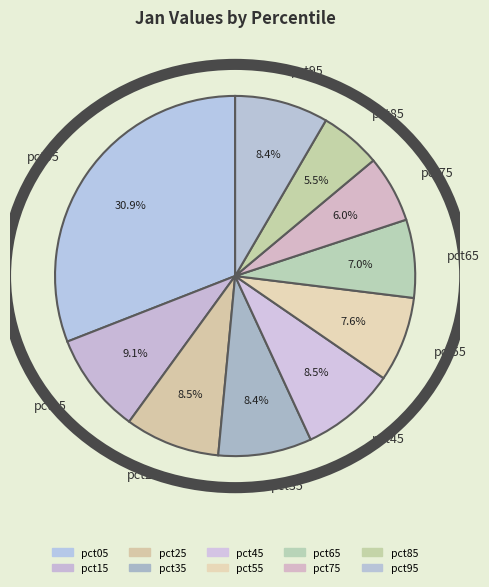

What is the smallest slice in the pie chart?

pct85